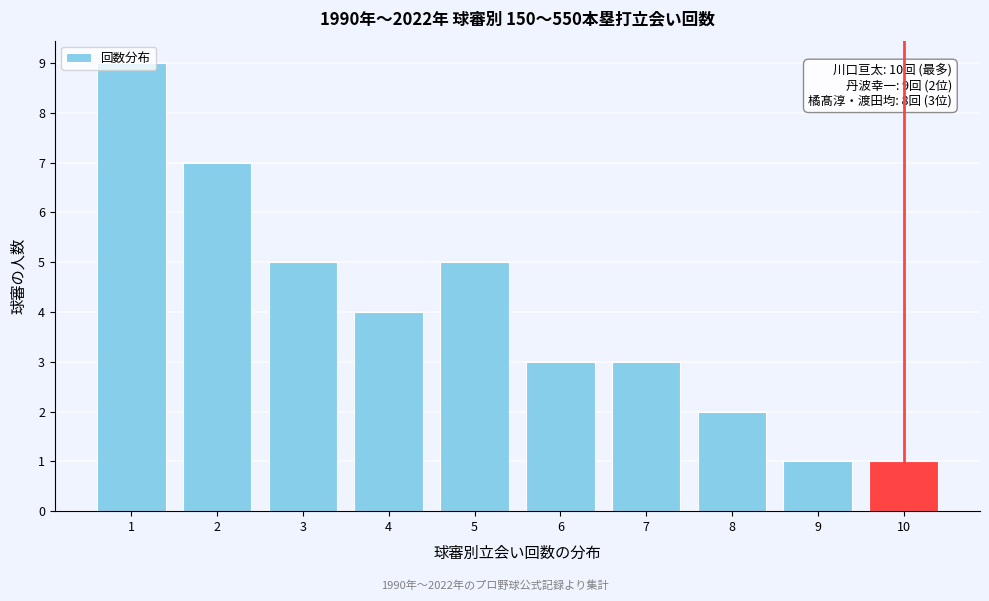

What is the greatest value displayed?

9